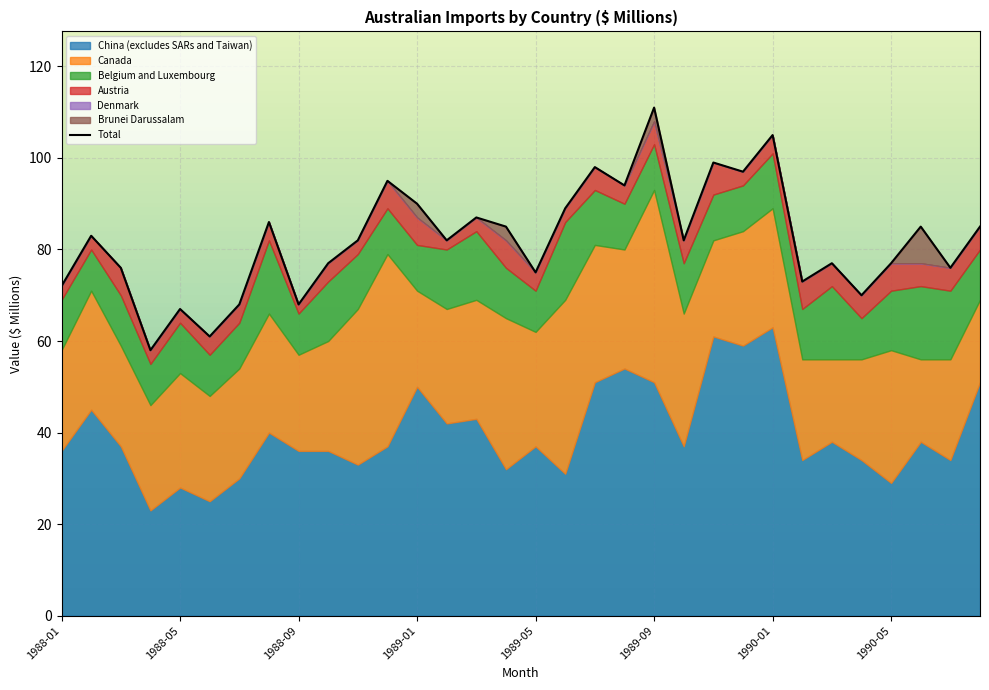

Reading left to right, list all the values displayed in this chart.

China (excludes SARs and Taiwan): 36	45	37	23	28	25	30	40	36	36	33	37	50	42	43	32	37	31	51	54	51	37	61	59	63	34	38	34	29	38	34	51
Canada: 22	26	22	23	25	23	24	26	21	24	34	42	21	25	26	33	25	38	30	26	42	29	21	25	26	22	18	22	29	18	22	18
Belgium and Luxembourg: 11	9	11	9	11	9	10	16	9	13	12	10	10	13	15	11	9	17	12	10	10	11	10	10	12	11	16	9	13	16	15	11
Austria: 3	3	6	3	3	4	4	4	2	4	3	6	6	2	3	6	4	3	5	4	5	5	7	3	4	6	5	5	6	5	5	5
Denmark: 0	0	0	0	0	0	0	0	0	0	0	0	0	0	0	0	0	0	0	0	0	0	0	0	0	0	0	0	0	0	0	0
Brunei Darussalam: 0	0	0	0	0	0	0	0	0	0	0	0	3	0	0	3	0	0	0	0	3	0	0	0	0	0	0	0	0	8	0	0